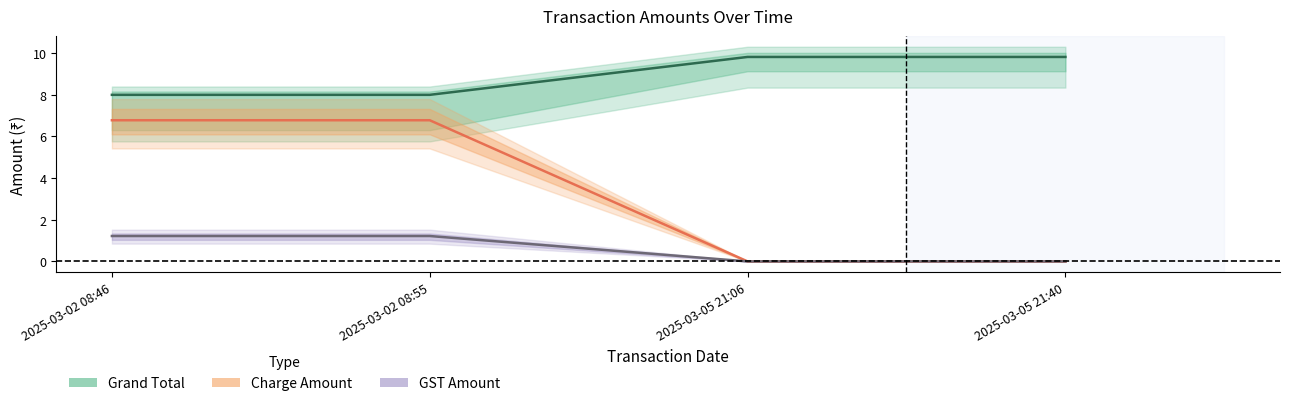

What position from the right is 2025-03-02 08:46?

4